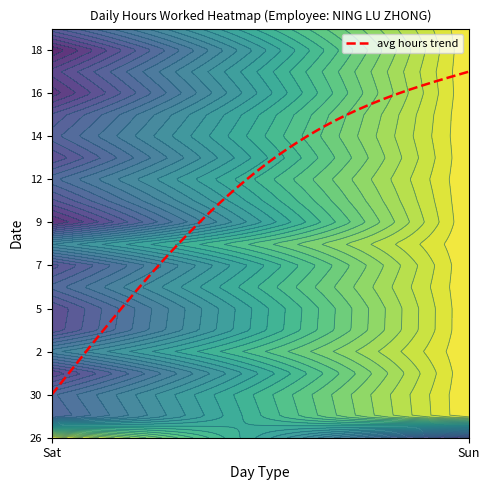

Is it true that 31 equals 0.0 at 1?

True